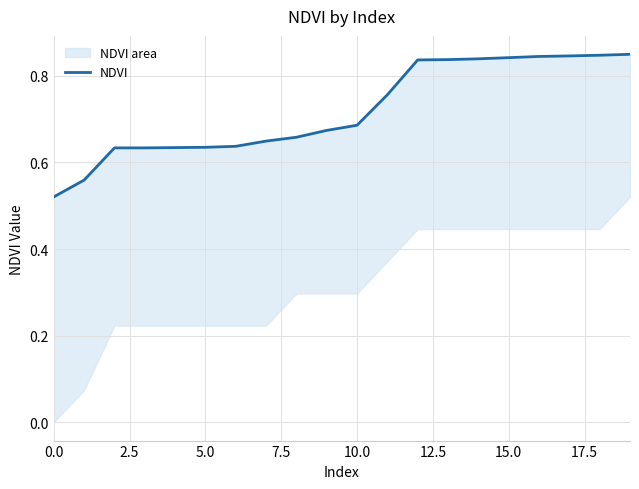

What is the value of the 10th point from the left?

0.7